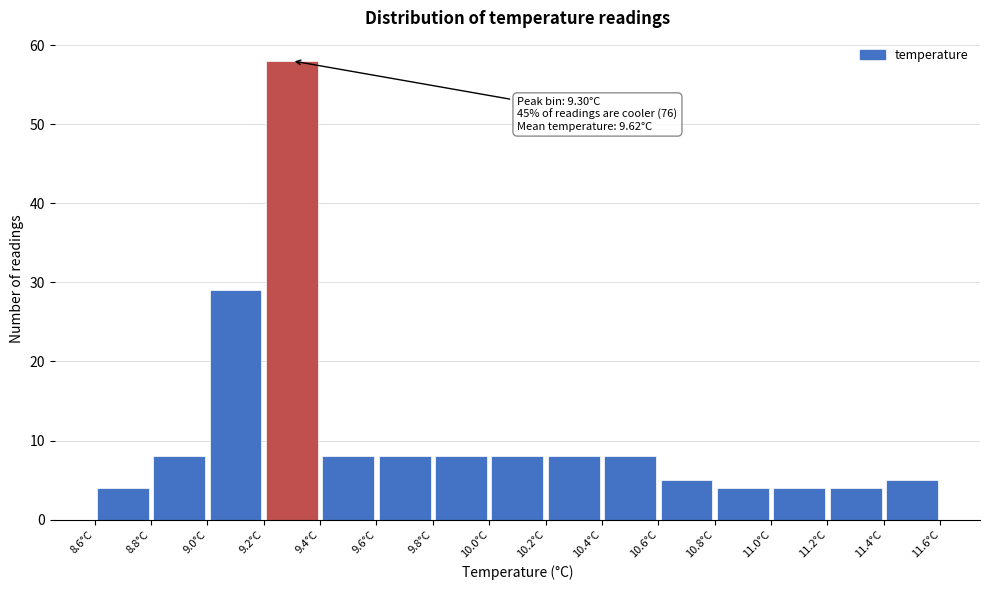

Which range on the x-axis has the tallest bar?

9.2 to 9.4